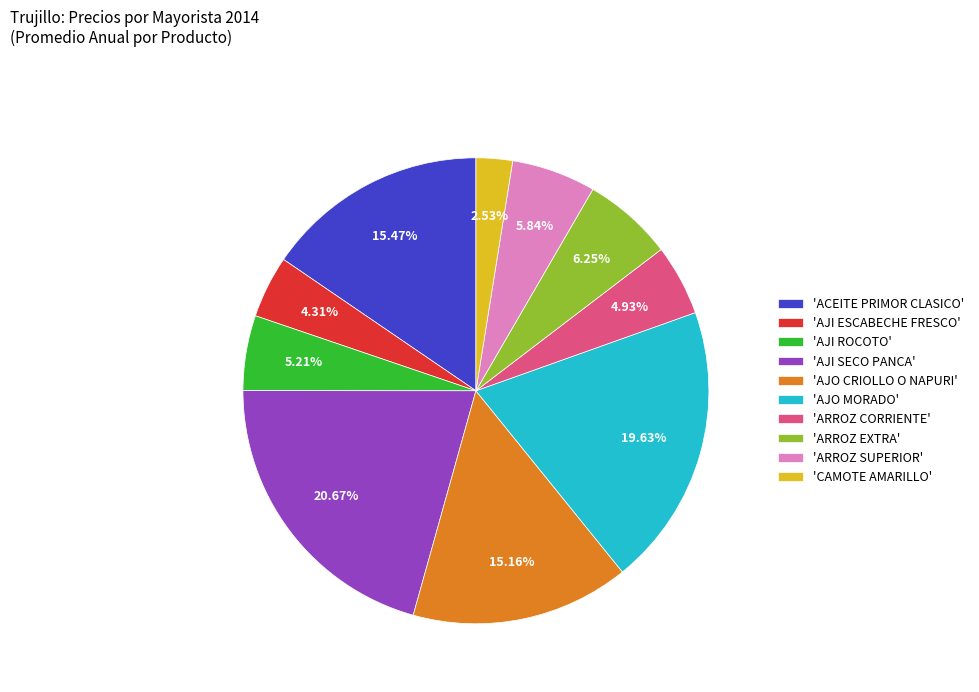

Do 'AJI SECO PANCA' and 'ARROZ CORRIENTE' together represent more than half of the pie?

No